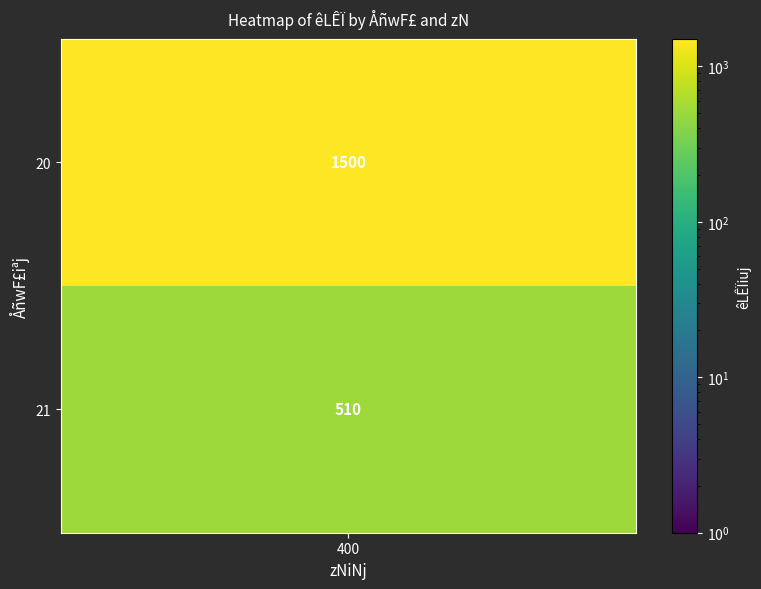

What is the sum of the values at 21_400 and 20_400?

2010